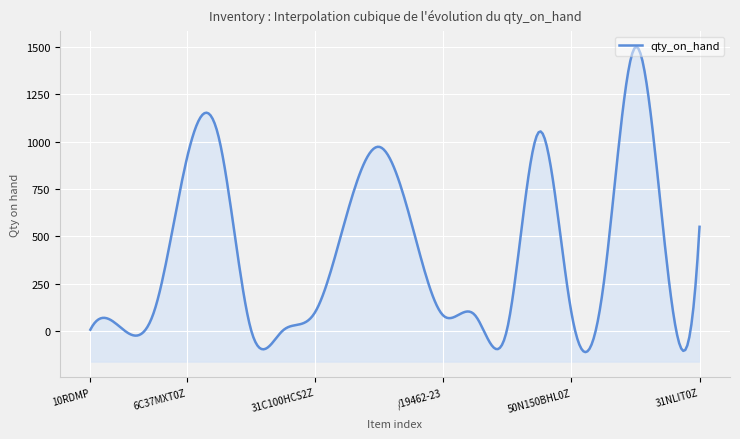

True or false: the data shows 856 at /210000-40.

False